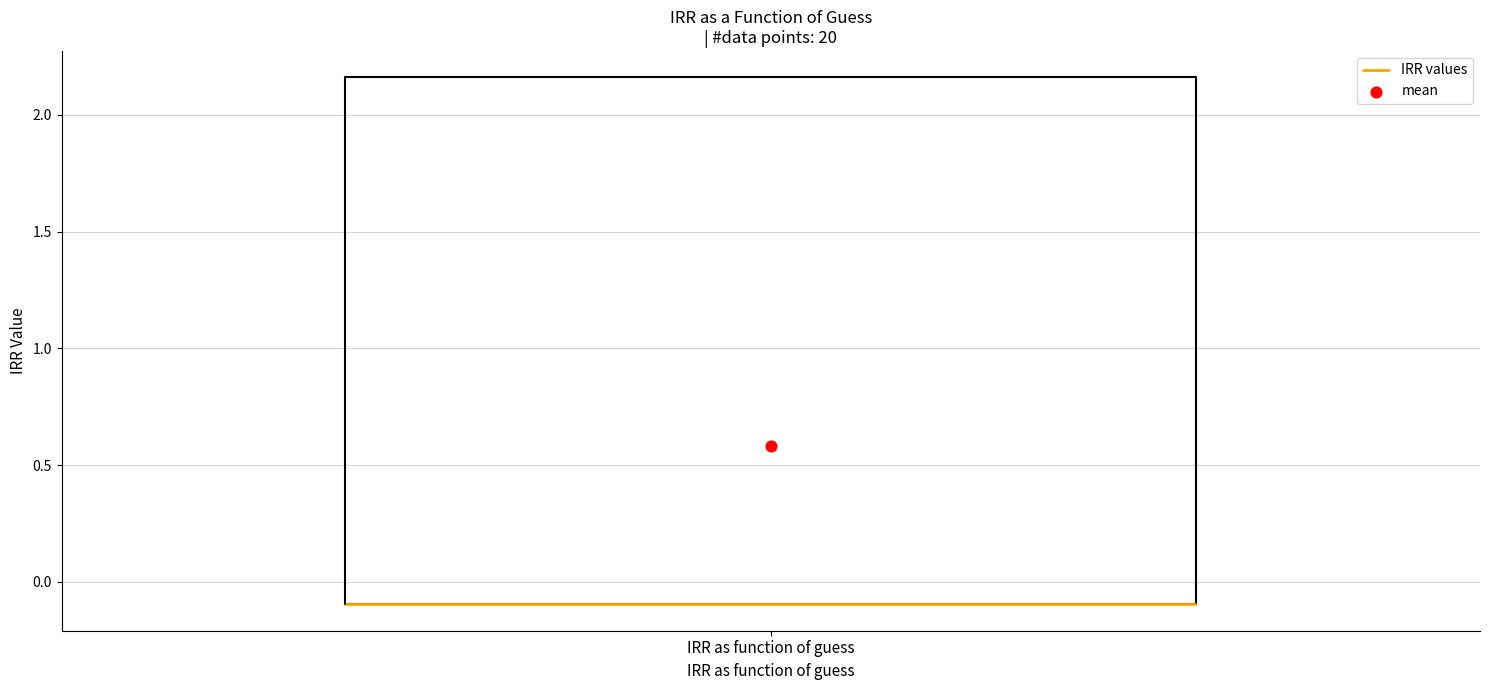

Transcribe this box plot: give where the median line is, the range the box spans, and where the two whiskers end, as read against the y-axis. The values are not printed on the chart, so give them approximately, as read against the axis.

median -0.10 (drawn on the box's lower edge), box -0.10 to 2.15, whiskers -0.10 to 2.15